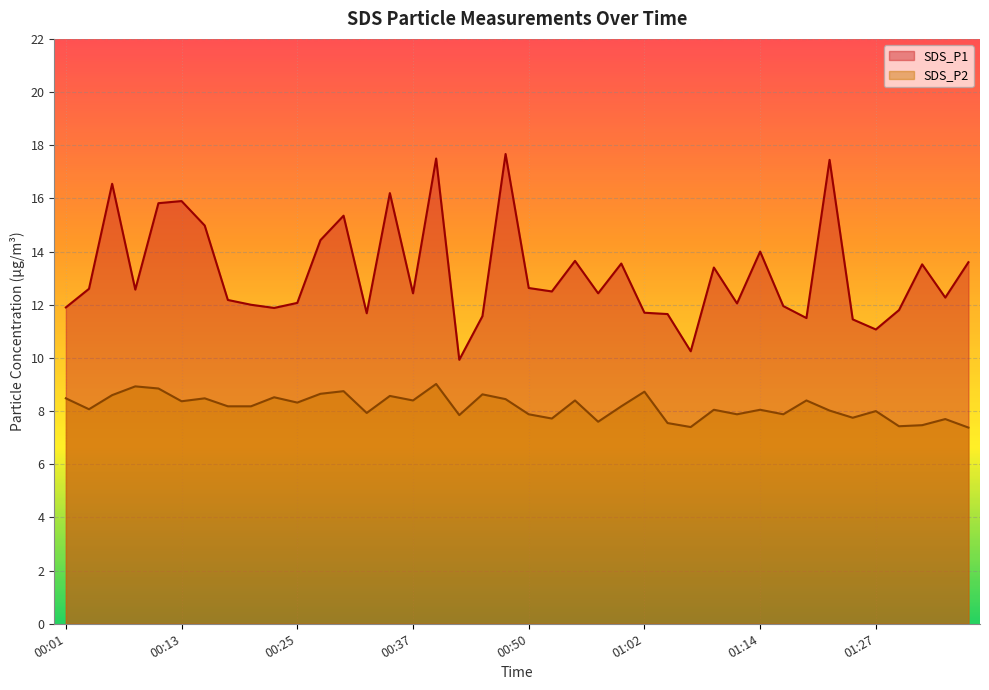

What is the sum of the SDS_P1 values at 00:03 and 00:35?

28.8